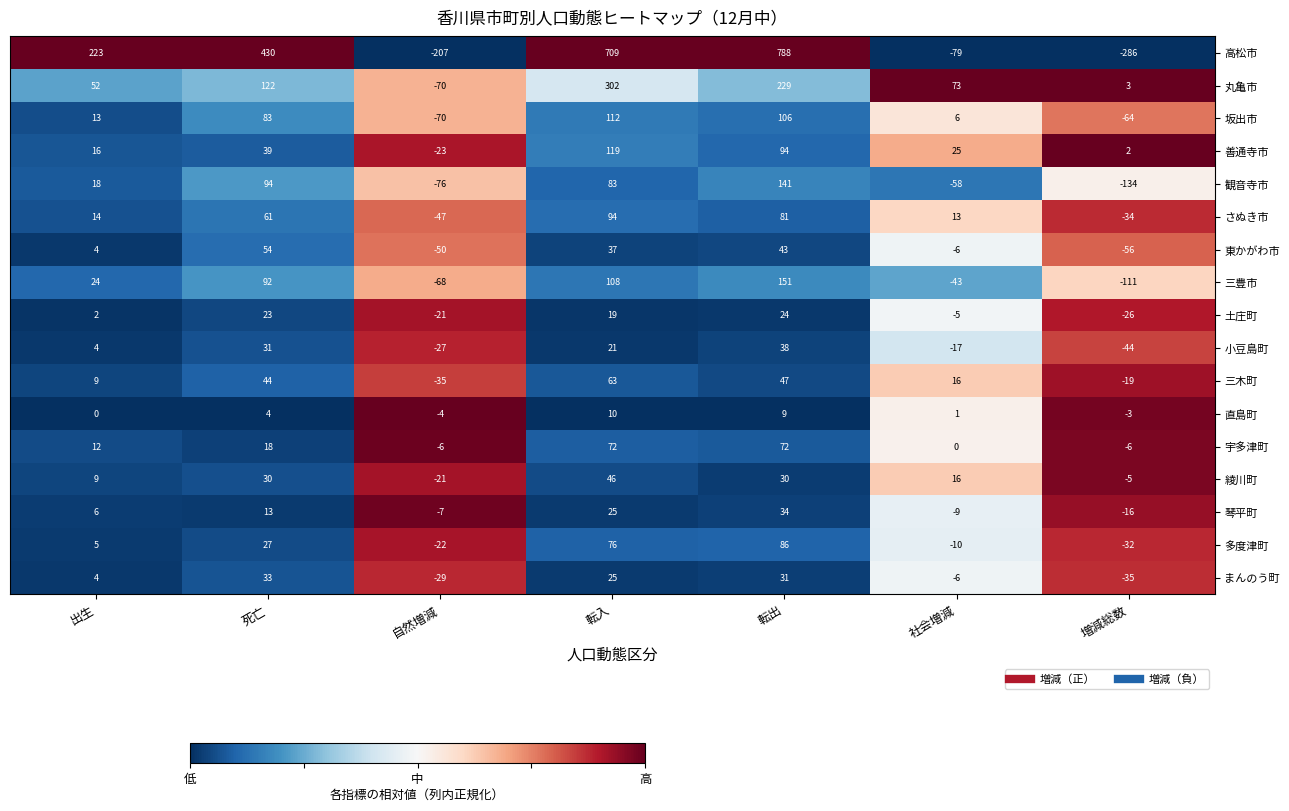

Is it true that 宇多津町 equals 72 at 転出?

True